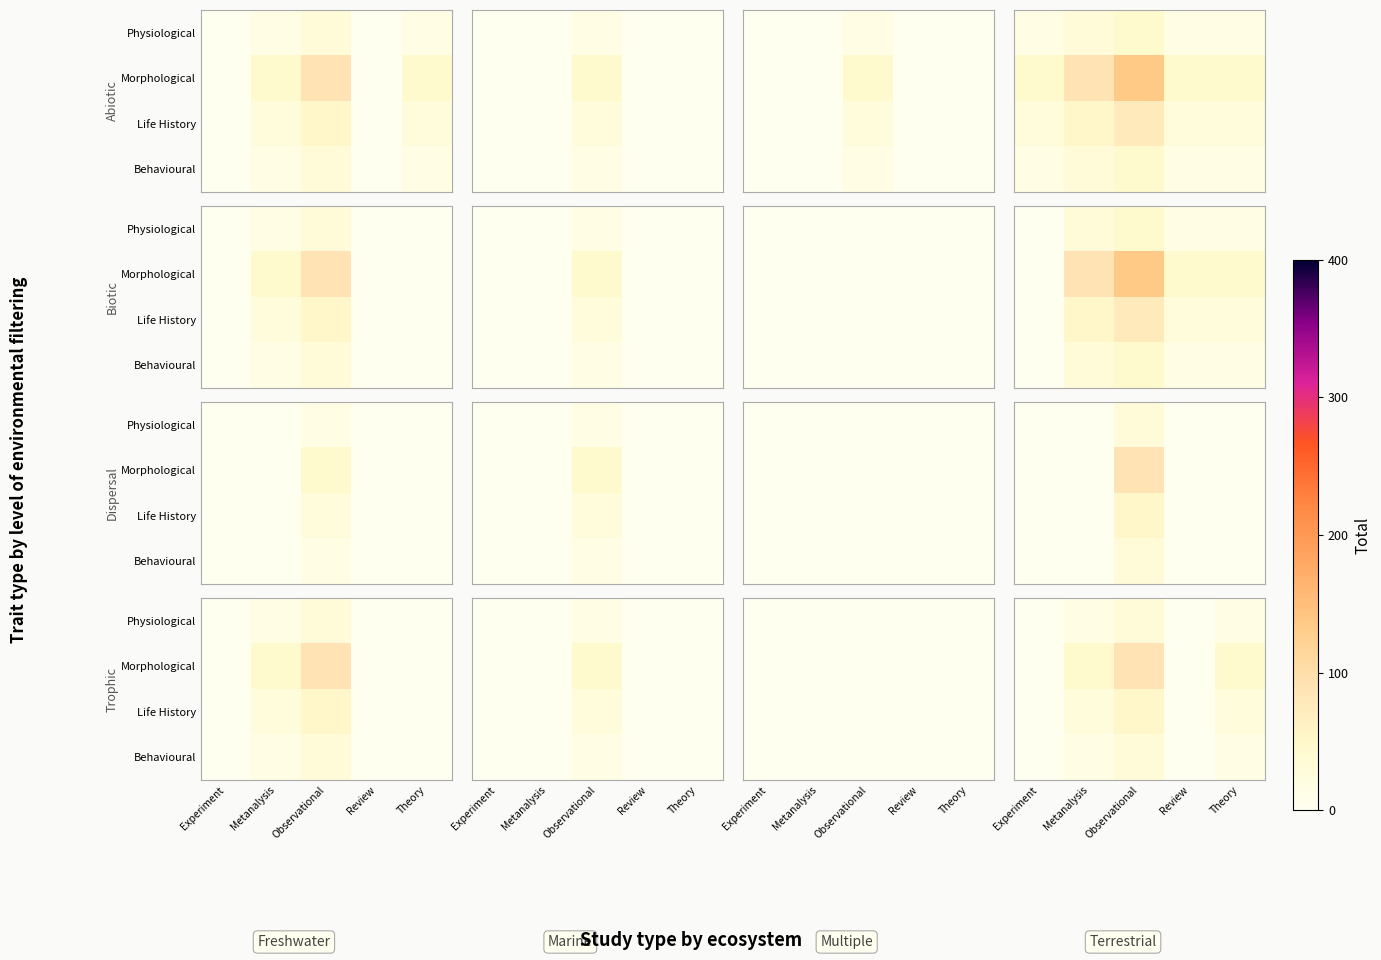

Which label corresponds to the largest value in the chart?

Observational